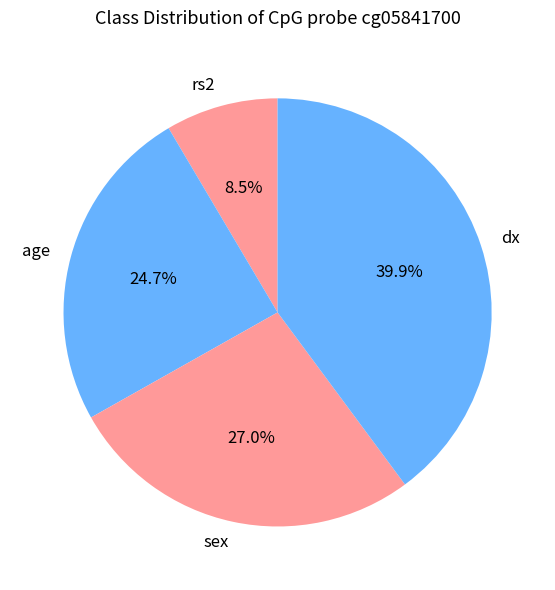

Which category has the smallest portion of the pie?

rs2